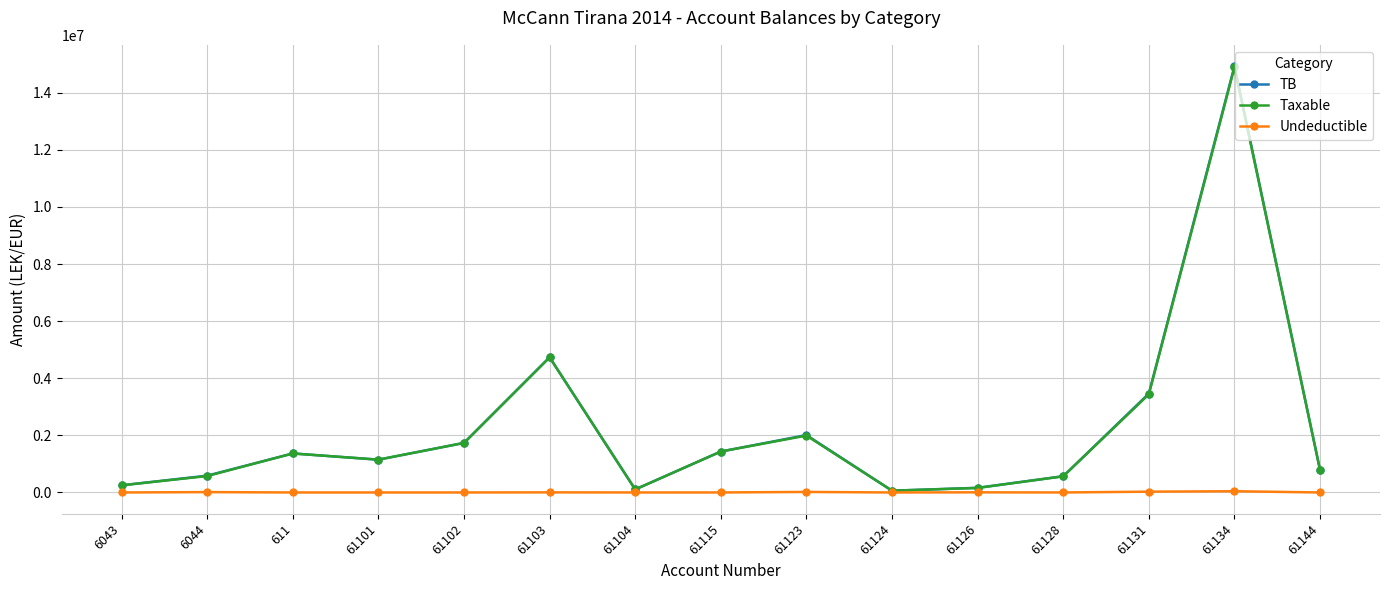

What is the highest value of the Taxable series?

14887859.8